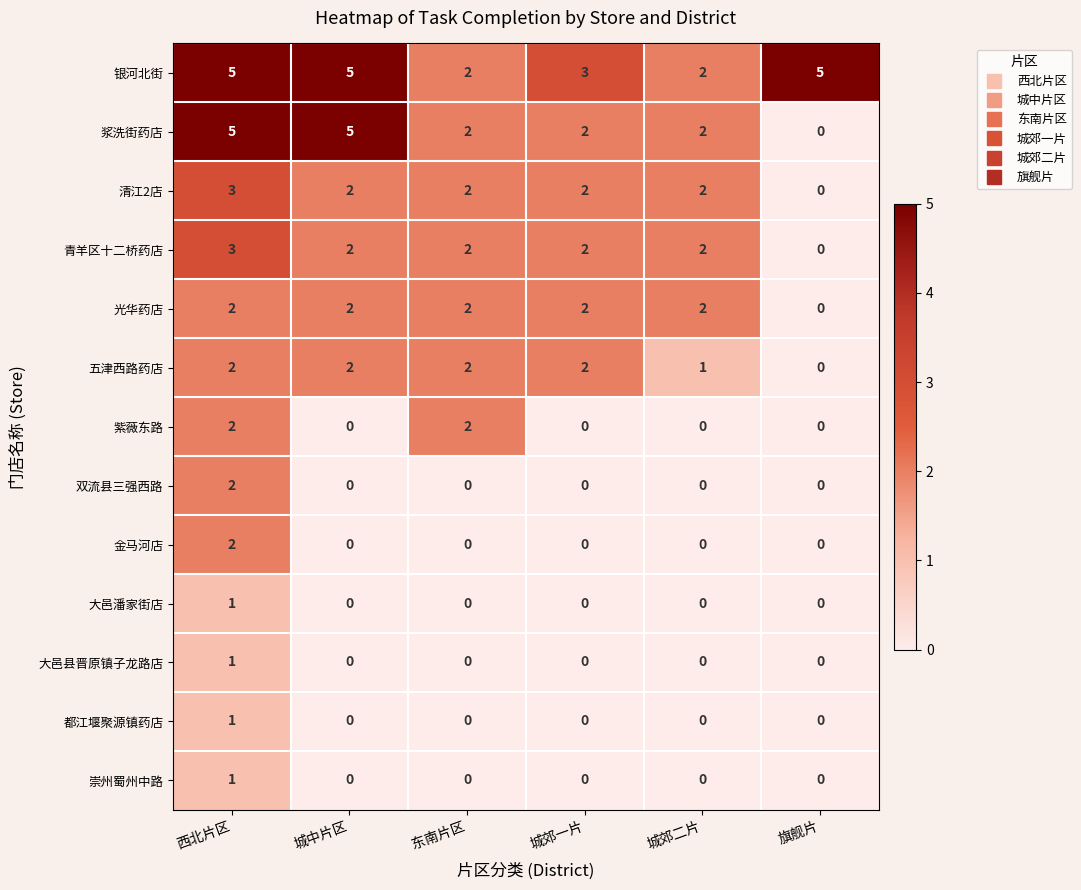

What is the maximum value shown in the chart?

5